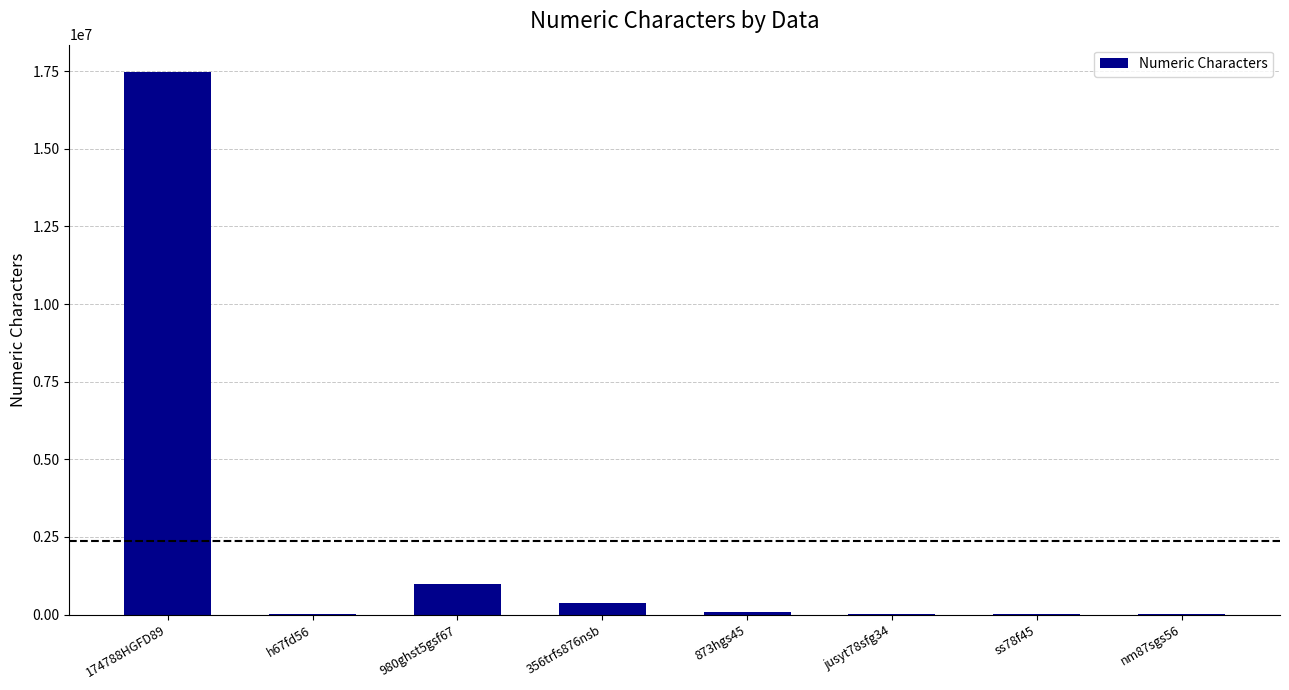

At which label is the value closest to 8742822?

980ghst5gsf67